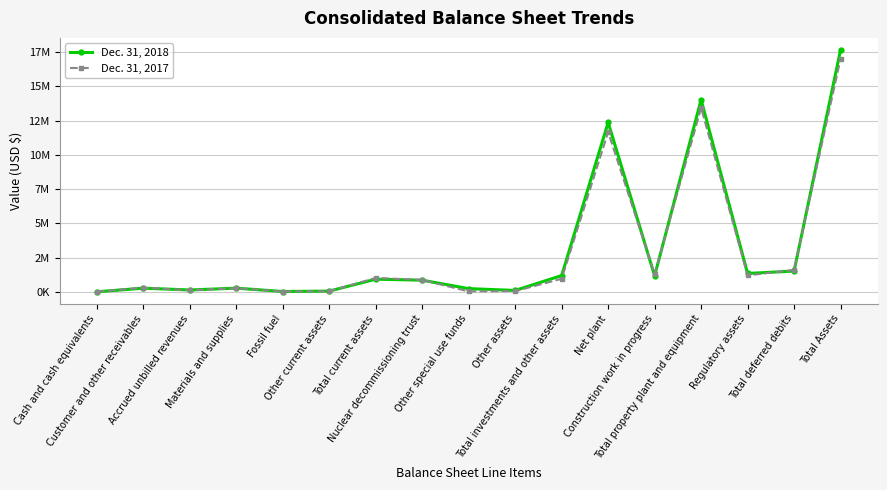

Is this an area chart (filled region under the line)?

No